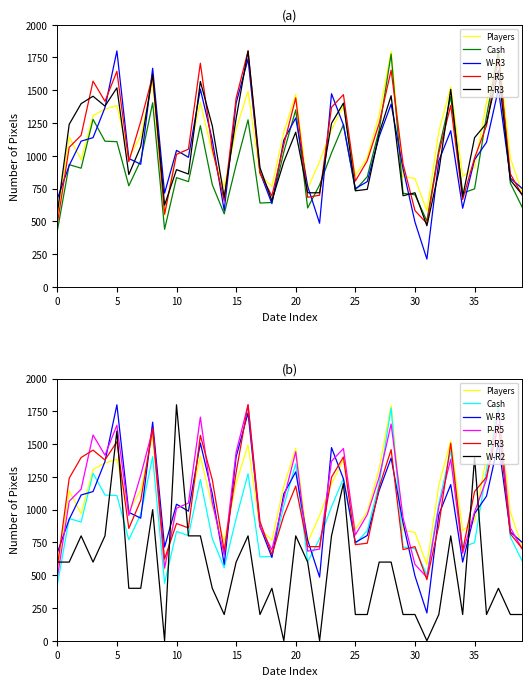

Is the value of W-R3 at 11 greater than the value of Cash at 15?

No